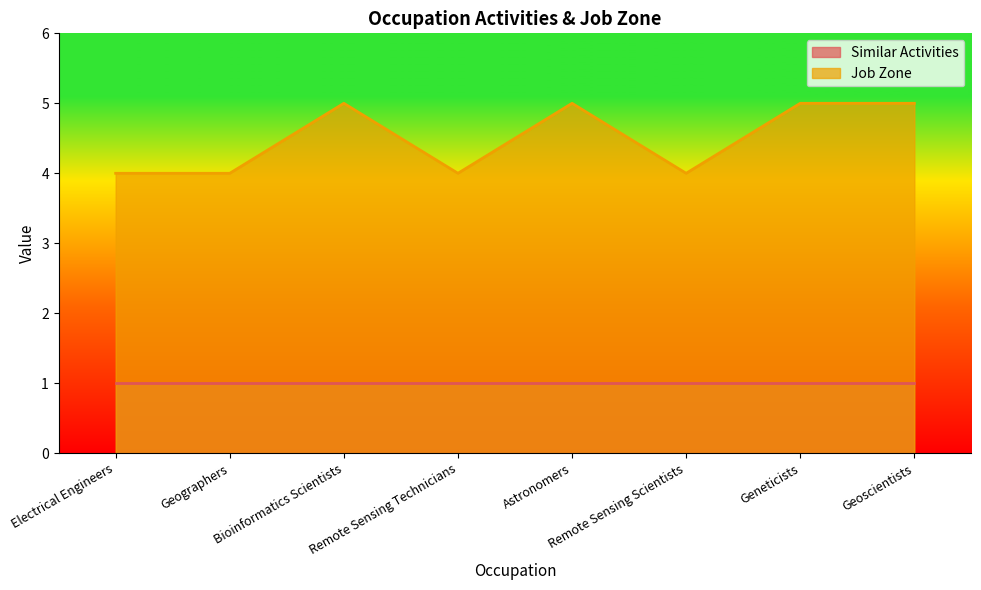

What position from the right is Geoscientists?

1